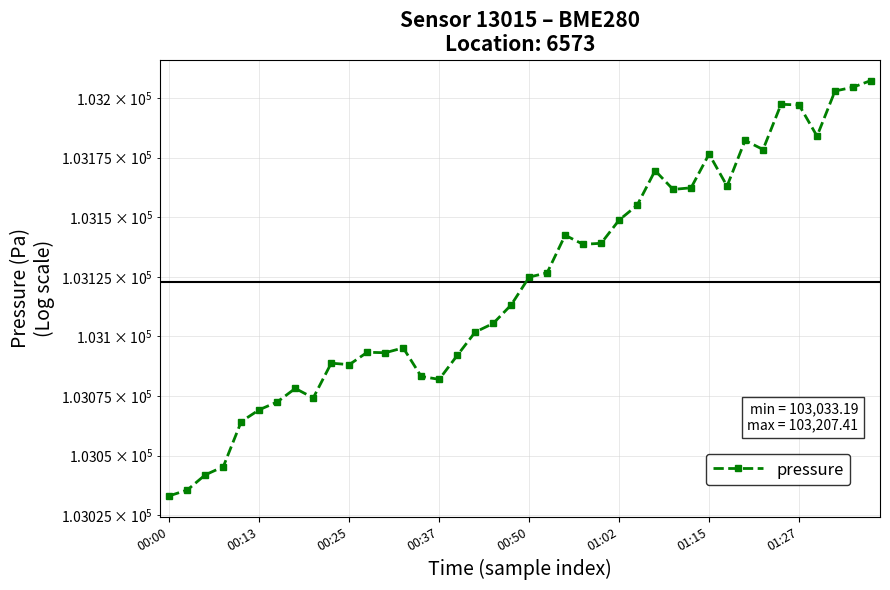

What is the change in value from 01:15 to 26?

+82.5